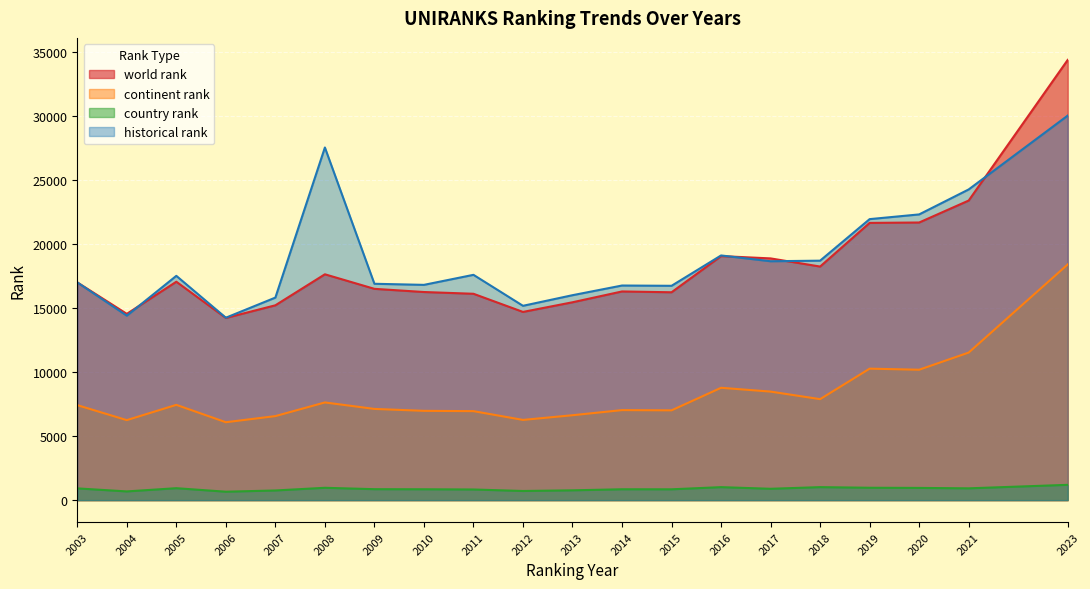

Which series has the largest range (max minus min)?

world rank